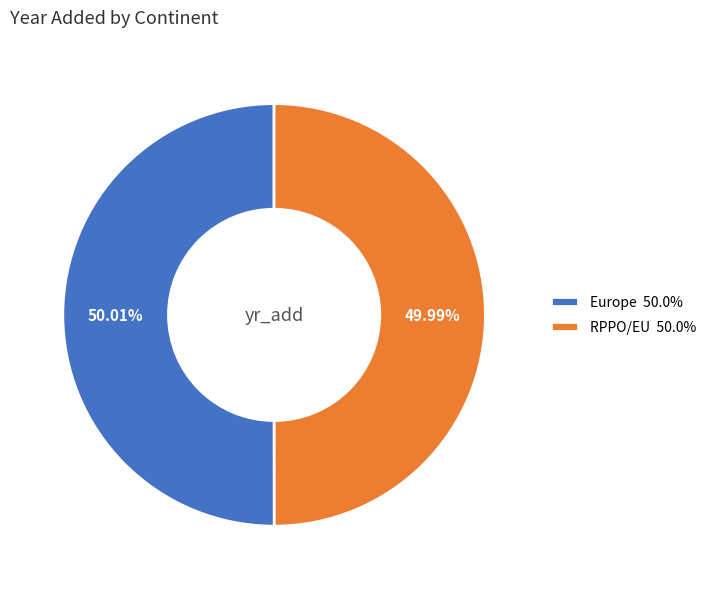

What is the ratio of the value at RPPO/EU 50.0% to the value at Europe 50.0%?

1.0